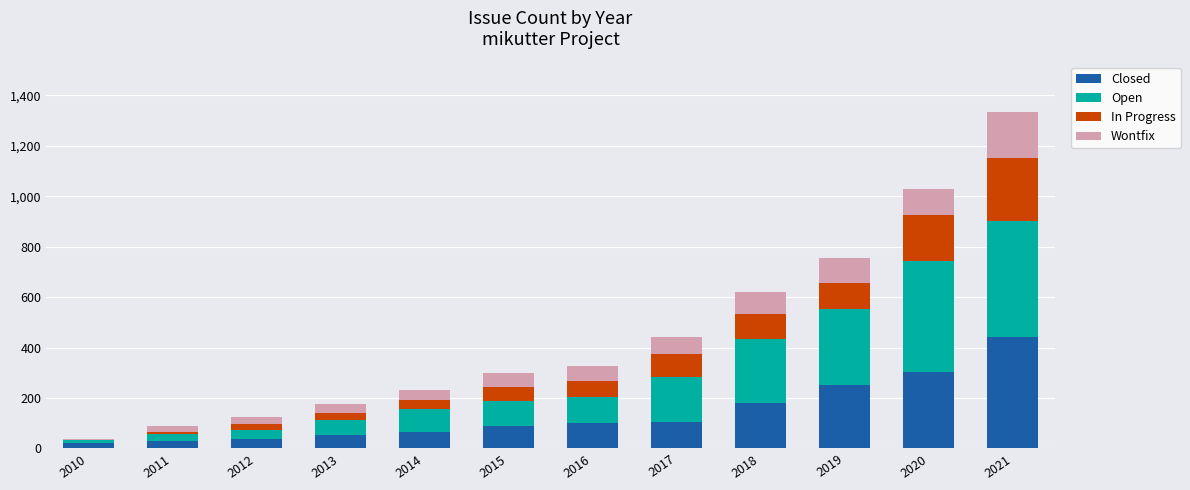

The value of Closed at 2015 is 145. True or false?

False